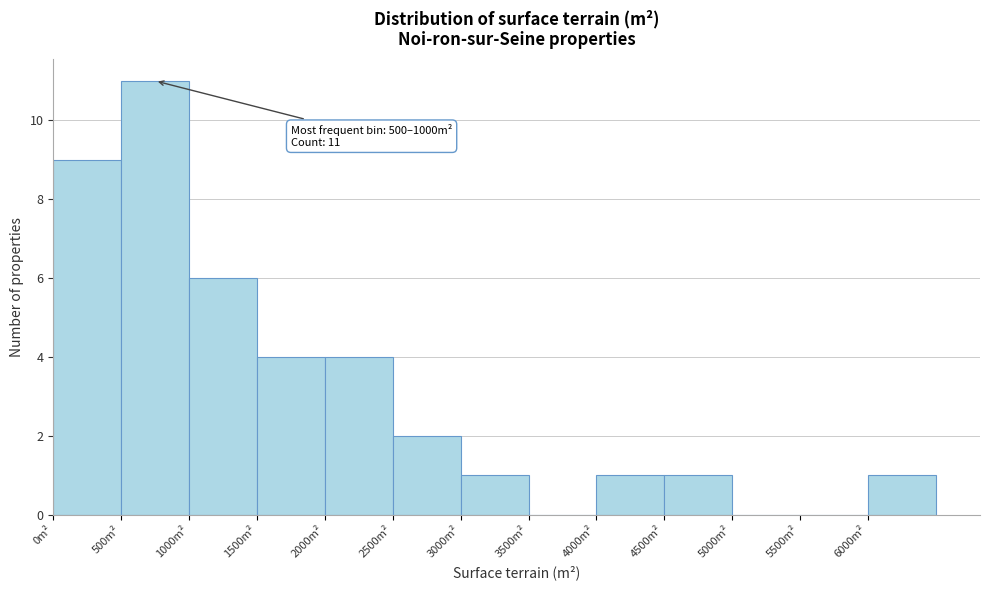

Over which range of the x-axis is the bar tallest?

500 to 1000